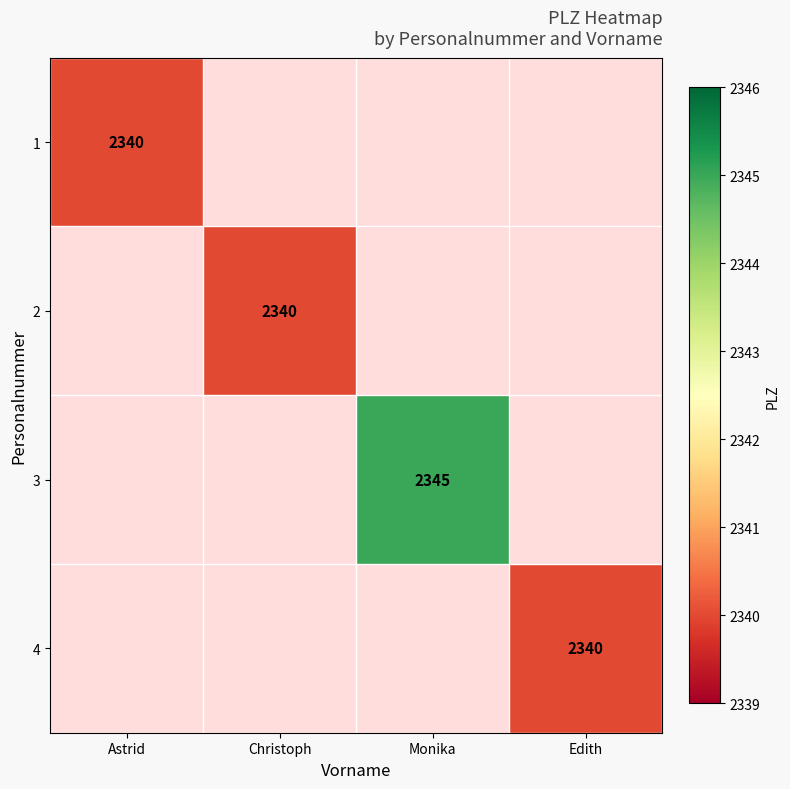

Between Edith and Monika, which is larger?

Monika